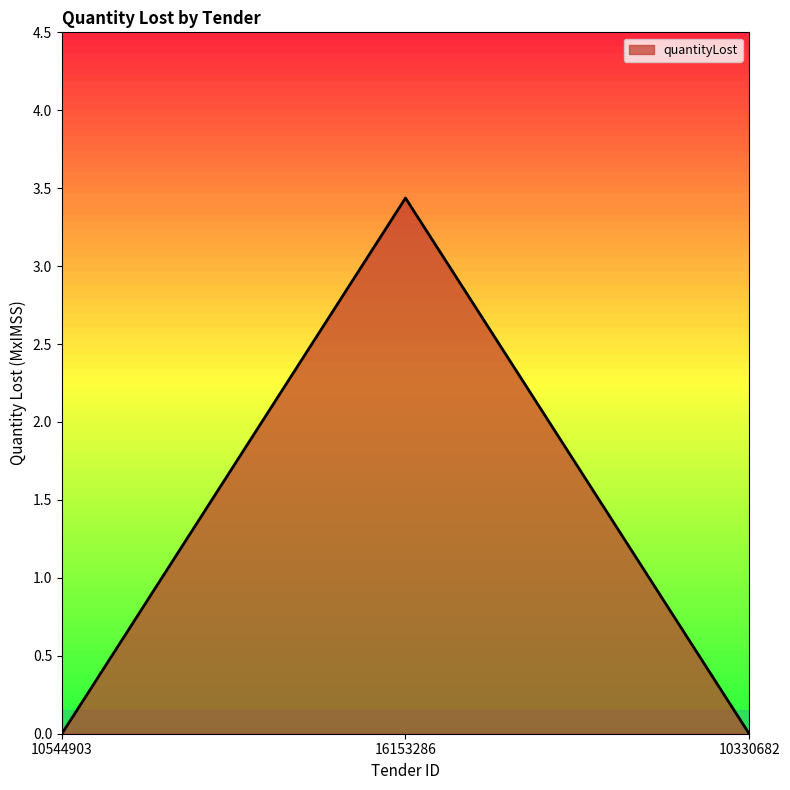

What is the maximum value shown in the chart?

3.4